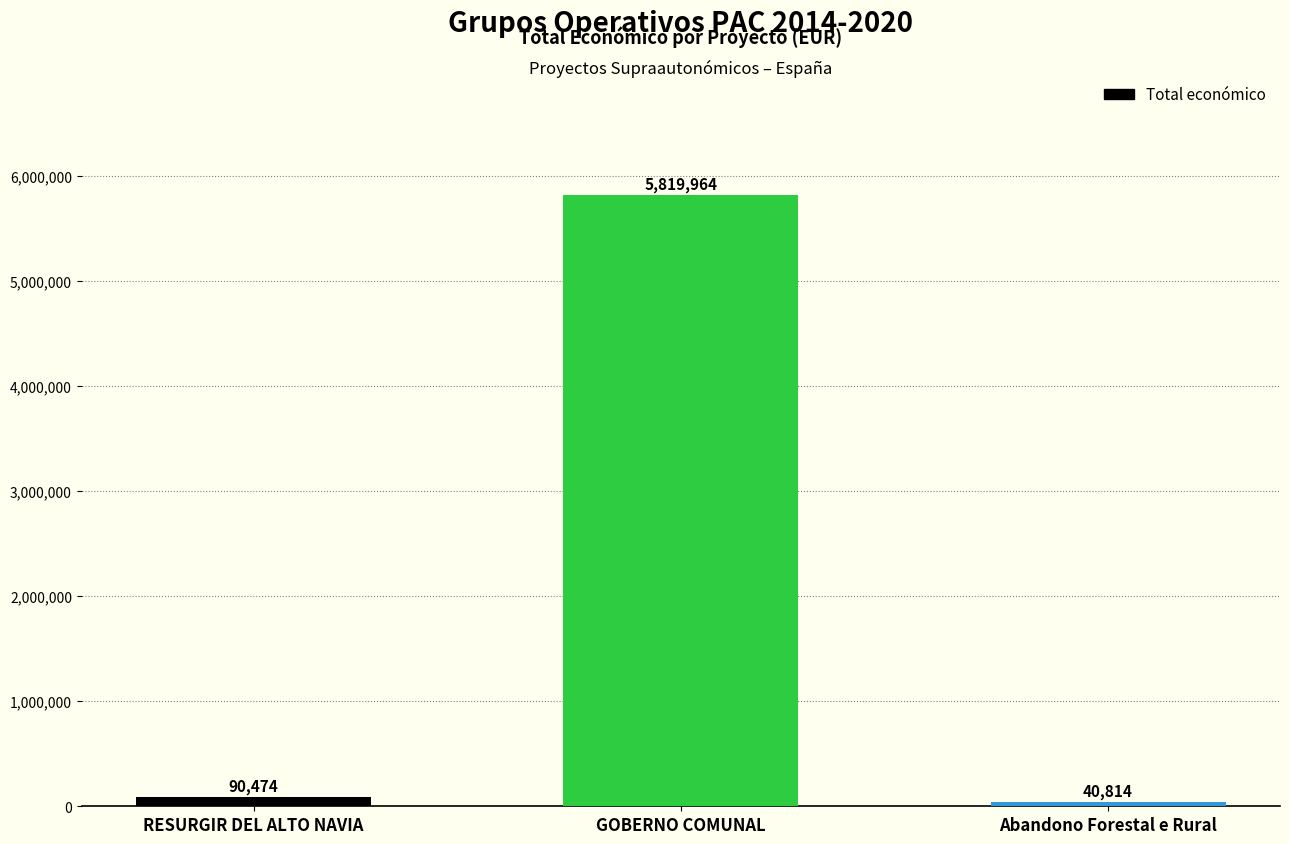

How many bars are there in total?

3